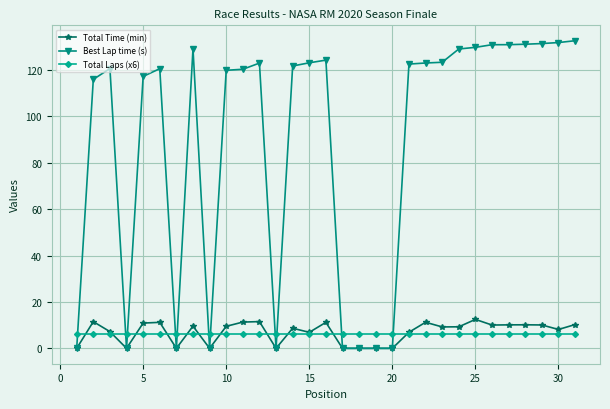

True or false: Total Time (min) has more than 2 points higher than both neighbors.

True